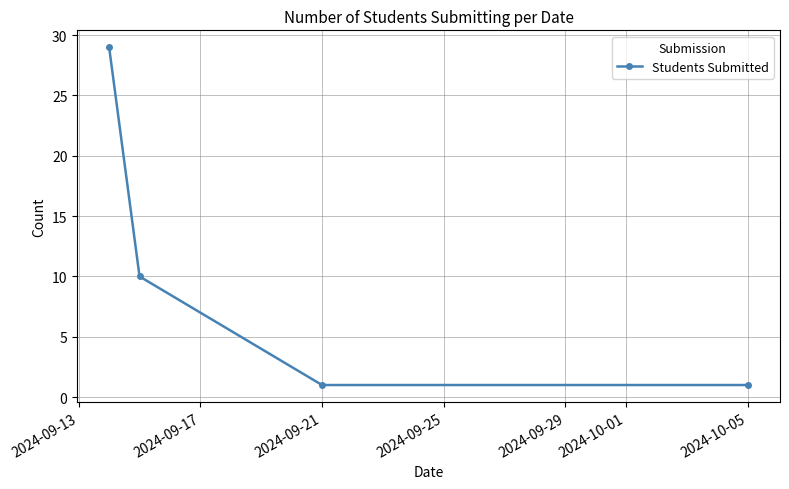

What is the sum of all values?

41